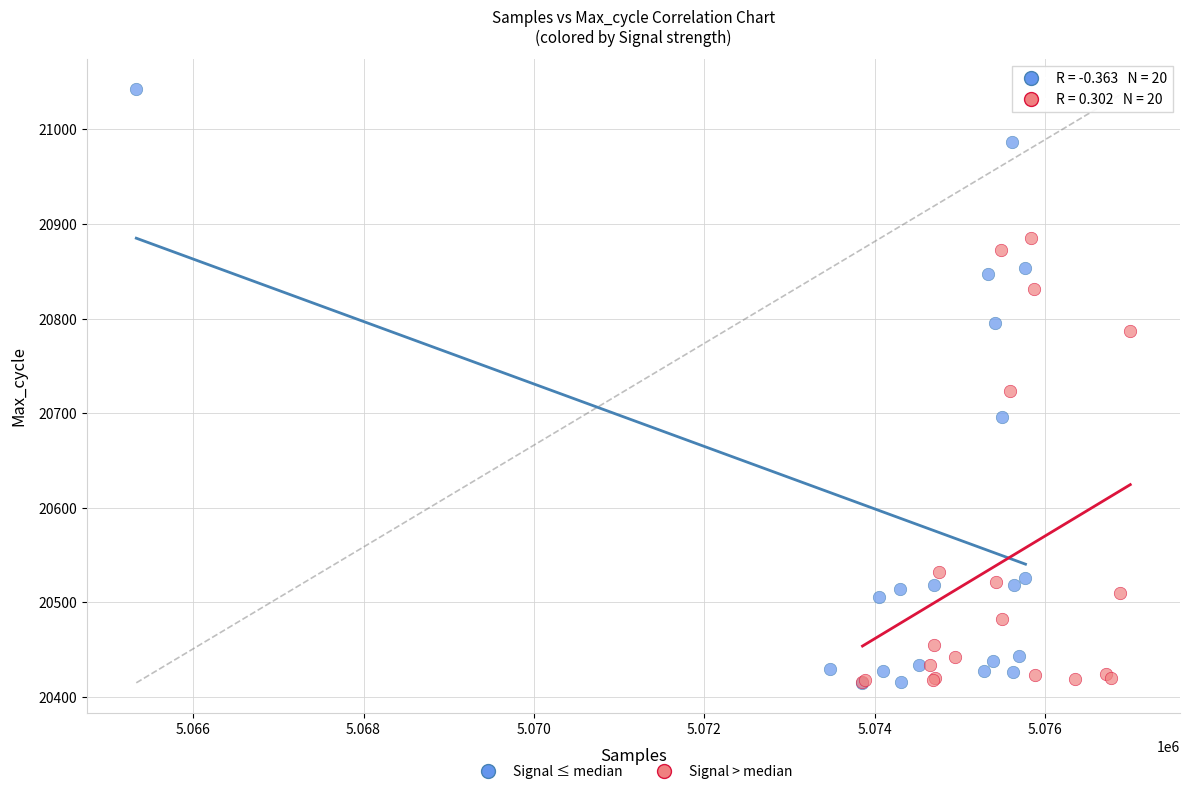

Which series contains the highest Y value?

Signal ≤ median